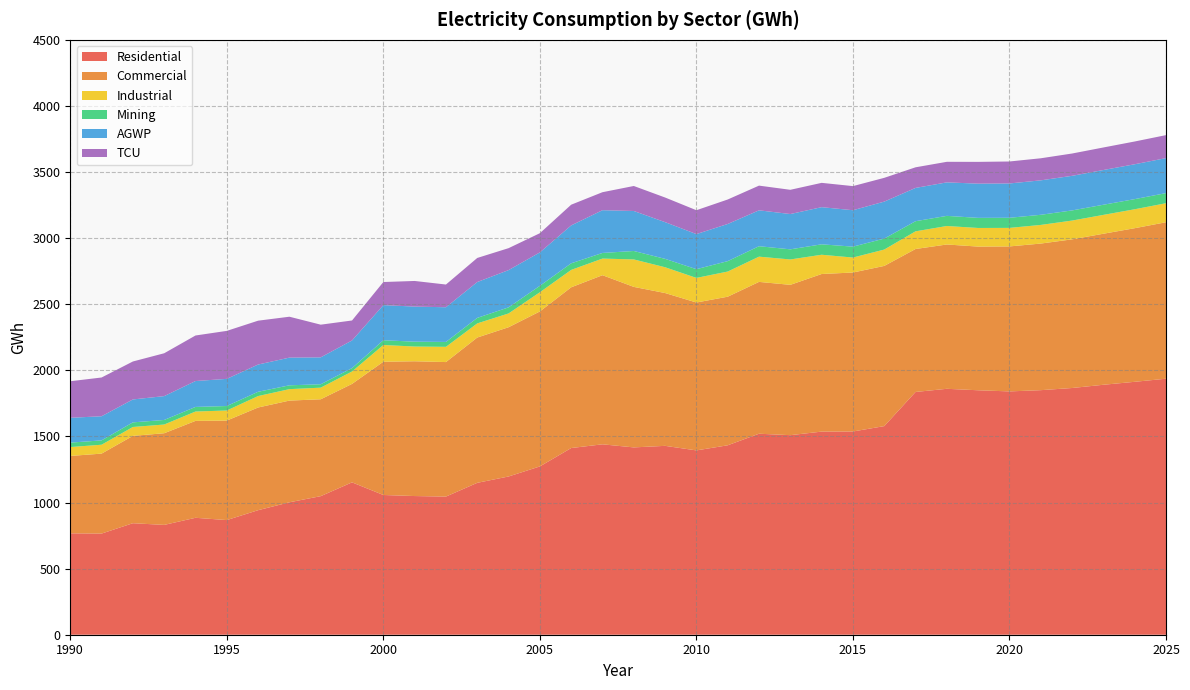

Reading left to right, extract all data points from this chart.

Residential: 767.0	765.2	843.4	830.8	884.5	867.2	942.0	1001.8	1048.2	1152.6	1057.0	1049.0	1045.0	1149.0	1197.0	1273.1	1412.2	1440.3	1417.0	1428.7	1394.3	1433.0	1520.4	1509.5	1536.4	1537.4	1578.0	1836.4	1860.3	1849.2	1840.6	1849.9	1866.3	1890.8	1913.2	1936.6
Commercial: 585.5	604.8	660.8	693.4	733.0	752.7	776.9	769.3	732.8	744.8	1008.0	1019.6	1017.5	1099.1	1129.0	1172.3	1215.9	1279.3	1214.2	1155.9	1118.8	1124.0	1148.6	1137.2	1192.2	1202.6	1211.8	1081.4	1091.7	1086.8	1096.7	1109.0	1124.6	1142.5	1162.0	1183.7
Industrial: 67.1	67.3	67.2	65.9	70.9	76.3	86.6	86.6	87.9	93.8	126.6	111.5	115.3	106.9	104.3	145.2	131.6	125.7	207.8	195.2	186.0	190.3	190.9	192.0	145.8	113.2	123.7	133.7	139.9	140.9	140.2	141.0	142.1	142.6	143.3	143.8
Mining: 33.5	32.9	34.9	34.5	34.7	33.9	32.3	29.0	25.7	25.6	36.1	36.8	37.0	41.7	46.0	48.6	50.0	42.6	63.8	63.5	66.0	78.8	79.0	76.6	78.9	82.5	83.0	76.6	76.6	76.4	76.5	76.6	76.7	76.7	76.6	76.5
AGWP: 187.8	182.5	173.4	180.4	195.9	205.4	206.2	209.4	203.6	209.2	265.7	265.4	262.4	271.1	281.9	252.9	286.5	323.3	302.7	277.7	265.5	281.0	271.5	267.0	281.0	275.5	279.7	251.8	253.4	258.9	259.6	260.6	261.7	262.7	263.8	264.8
TCU: 276.5	293.1	287.1	324.2	344.4	363.0	331.7	309.4	247.1	151.1	174.6	193.8	171.8	182.2	165.9	145.2	156.7	136.1	189.0	186.3	180.5	185.2	186.7	183.3	183.9	182.3	179.8	155.9	155.5	164.7	166.1	166.9	168.7	170.5	172.2	173.8